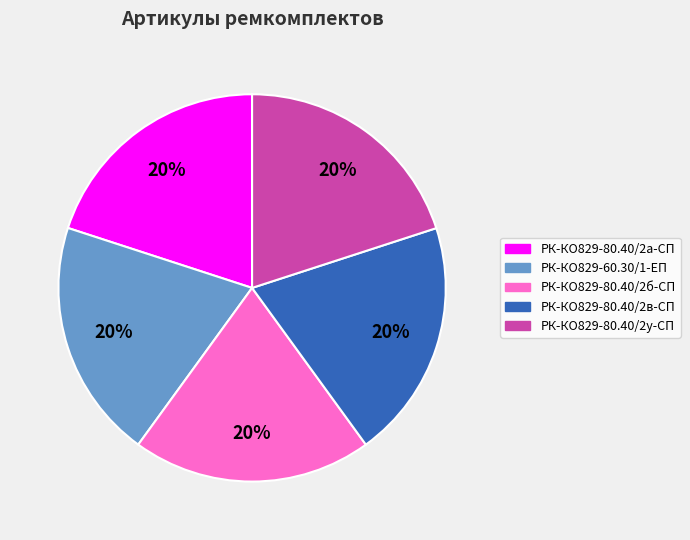

What is the ratio of the value at РК-КО829-60.30/1-ЕП to the value at РК-КО829-80.40/2б-СП?

1.0